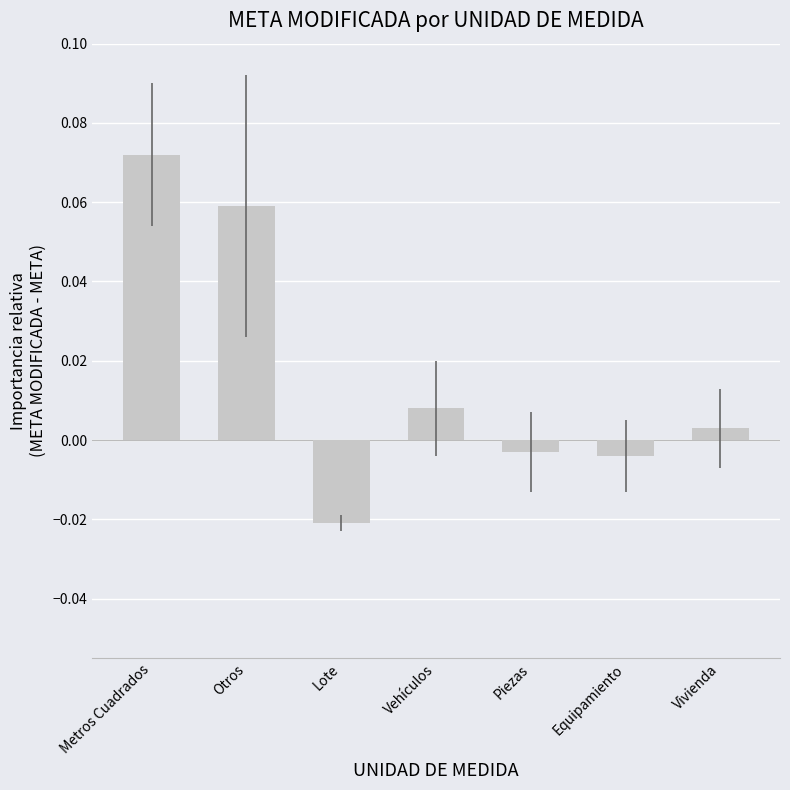

Which has a higher value, Equipamiento or Metros Cuadrados?

Metros Cuadrados